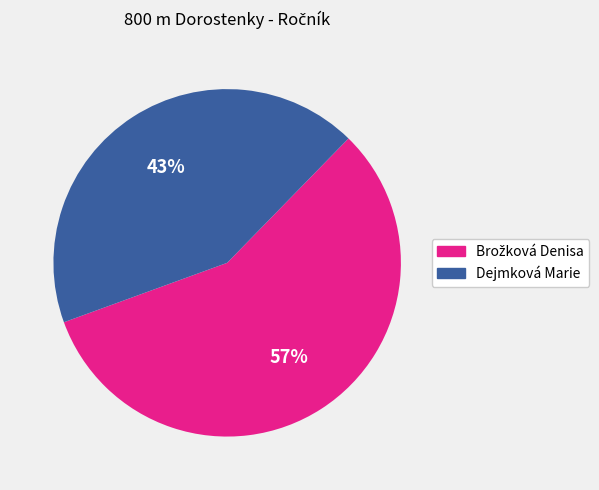

To the nearest percent, what is the average slice percentage?

50%